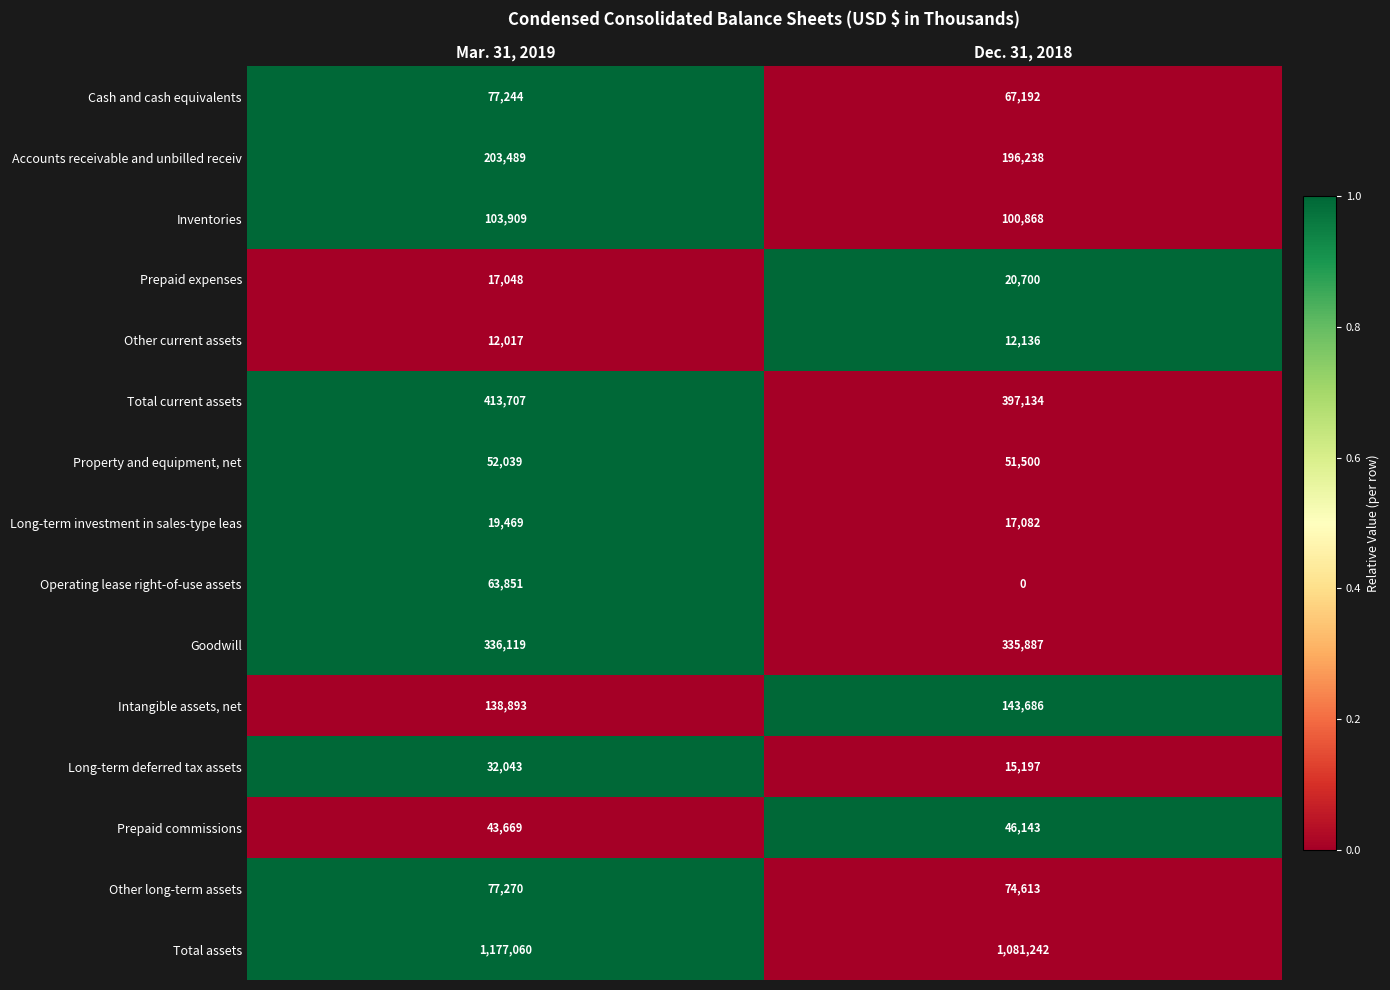

Which series has the largest total across all categories?

Total assets